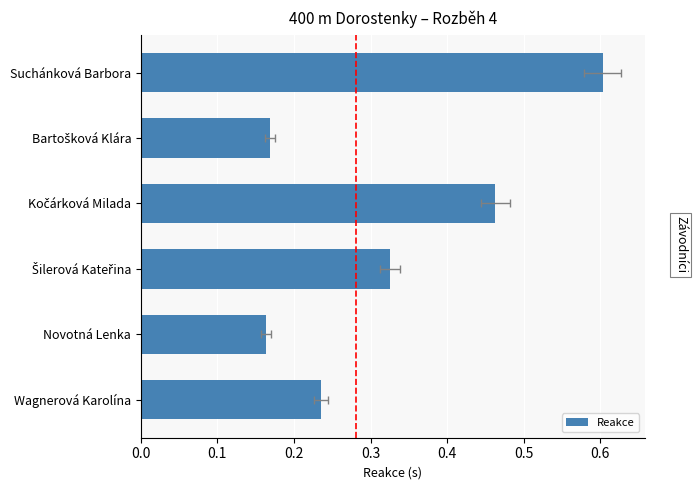

What is the change in value from Novotná Lenka to Suchánková Barbora?

+0.4